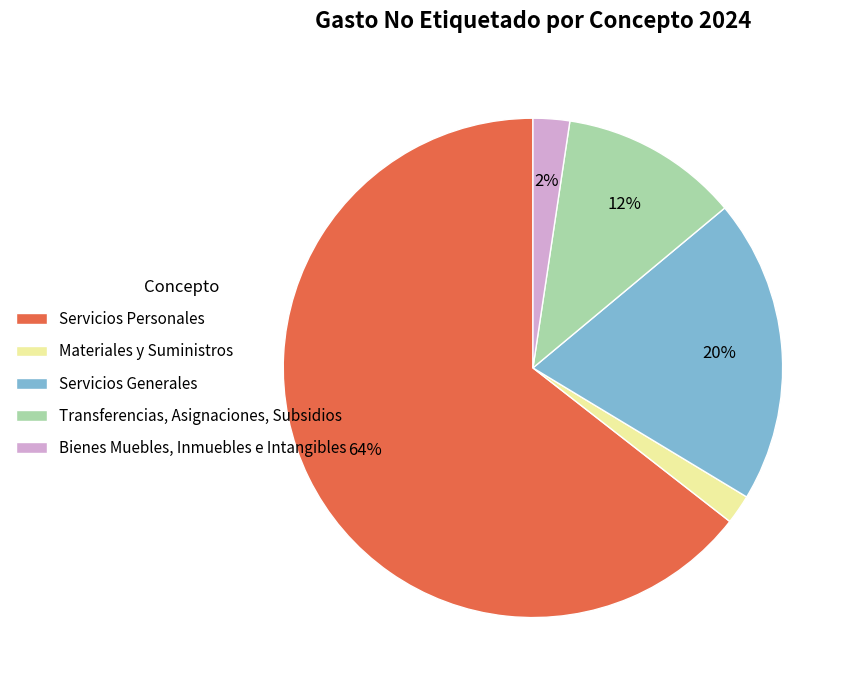

What is the largest slice in the pie chart?

Servicios Personales